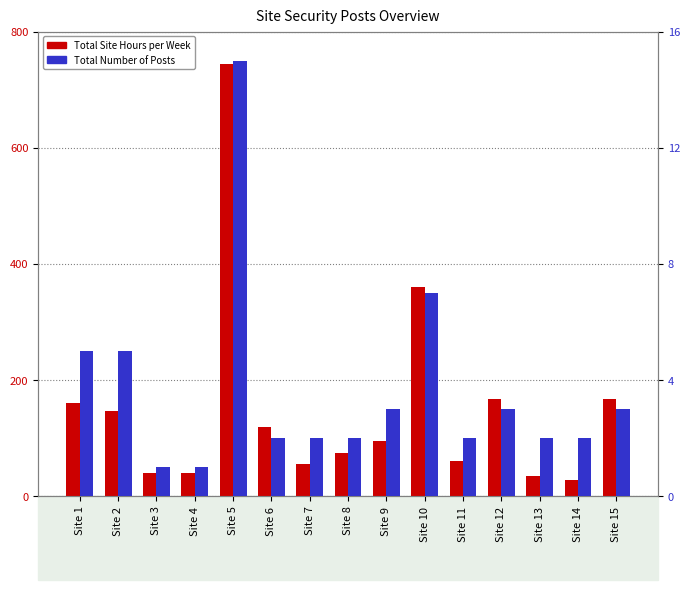

What is the lowest value of the Total Number of Posts series?

1